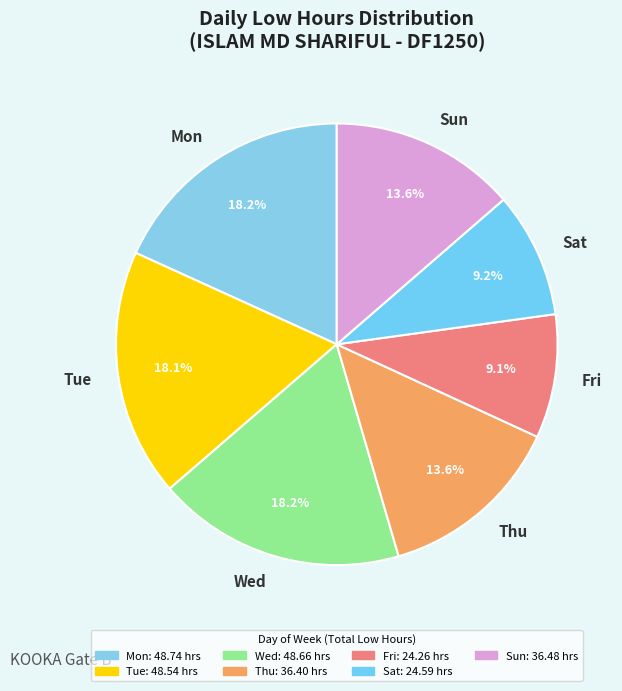

Do Sat and Wed together represent more than half of the pie?

No